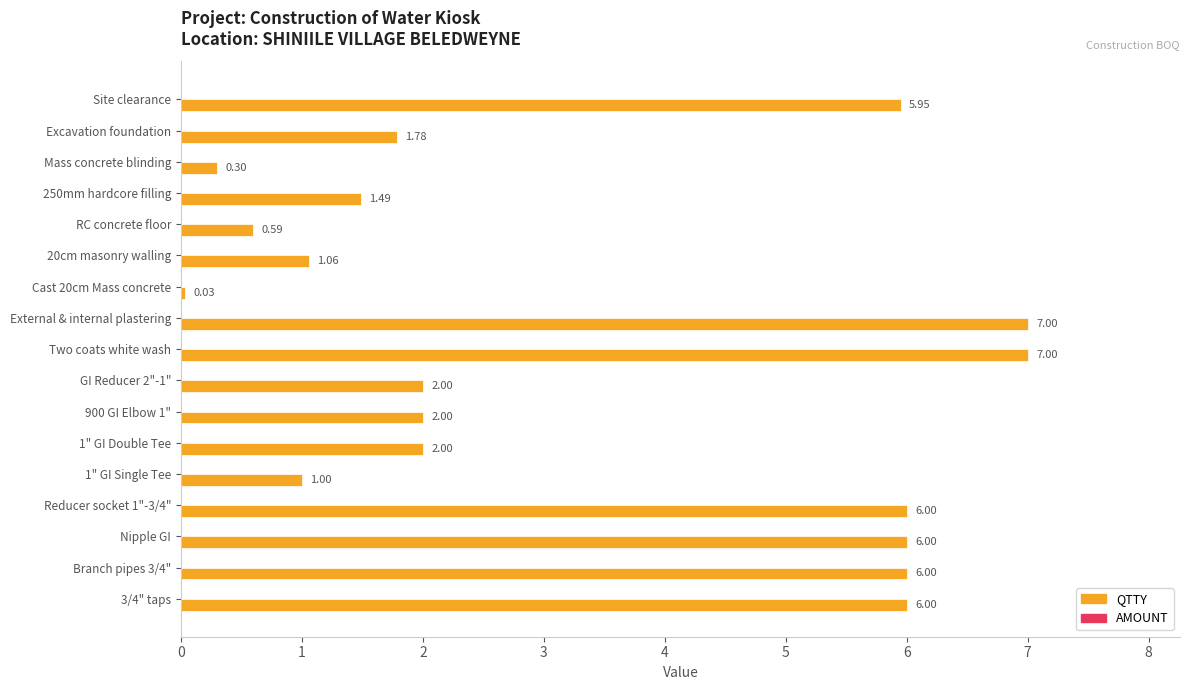

Which label corresponds to the smallest value in the chart?

Cast 20cm Mass concrete